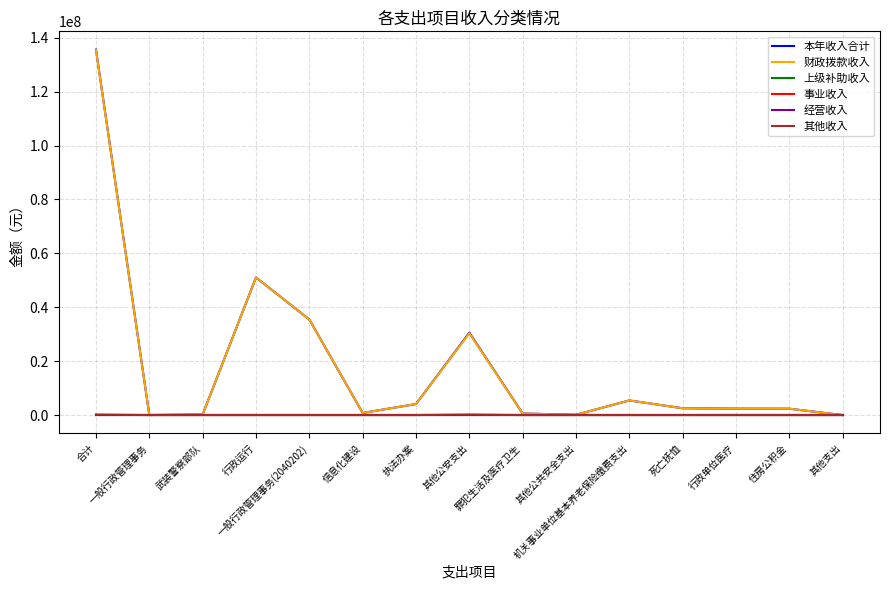

List the labels in order of 经营收入 value, largest first.

合计, 一般行政管理事务, 武装警察部队, 行政运行, 一般行政管理事务(2040202), 信息化建设, 执法办案, 其他公安支出, 罪犯生活及医疗卫生, 其他公共安全支出, 机关事业单位基本养老保险缴费支出, 死亡抚恤, 行政单位医疗, 住房公积金, 其他支出